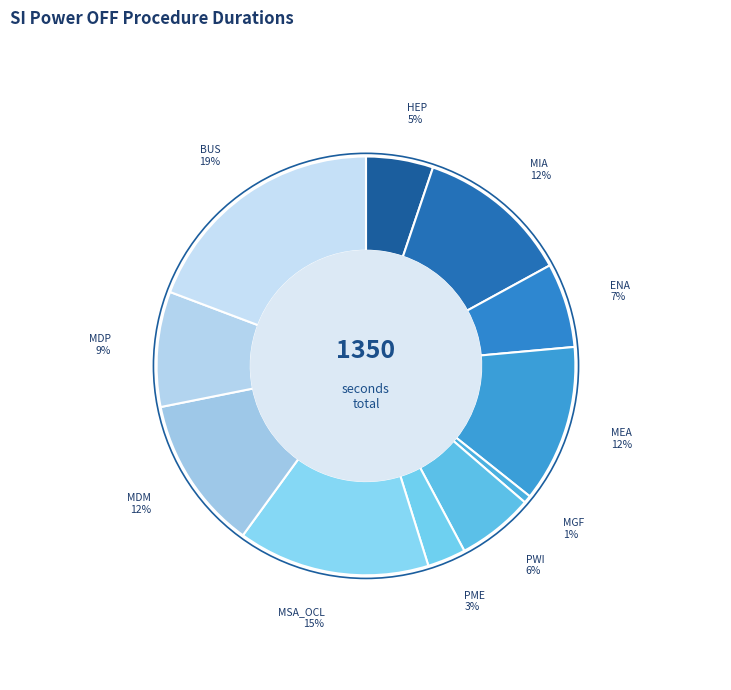

Rank the categories by value from lowest to highest.

MGF_OFF, PME_OFF, HEP_OFF, PWI_OFF, ENA_OFF, MDP_OFF_D, MIA_OFF, MDM_OFF, MEA_OFF, MSA_OFF_OCL, BUS_OFF_D_ROMENA